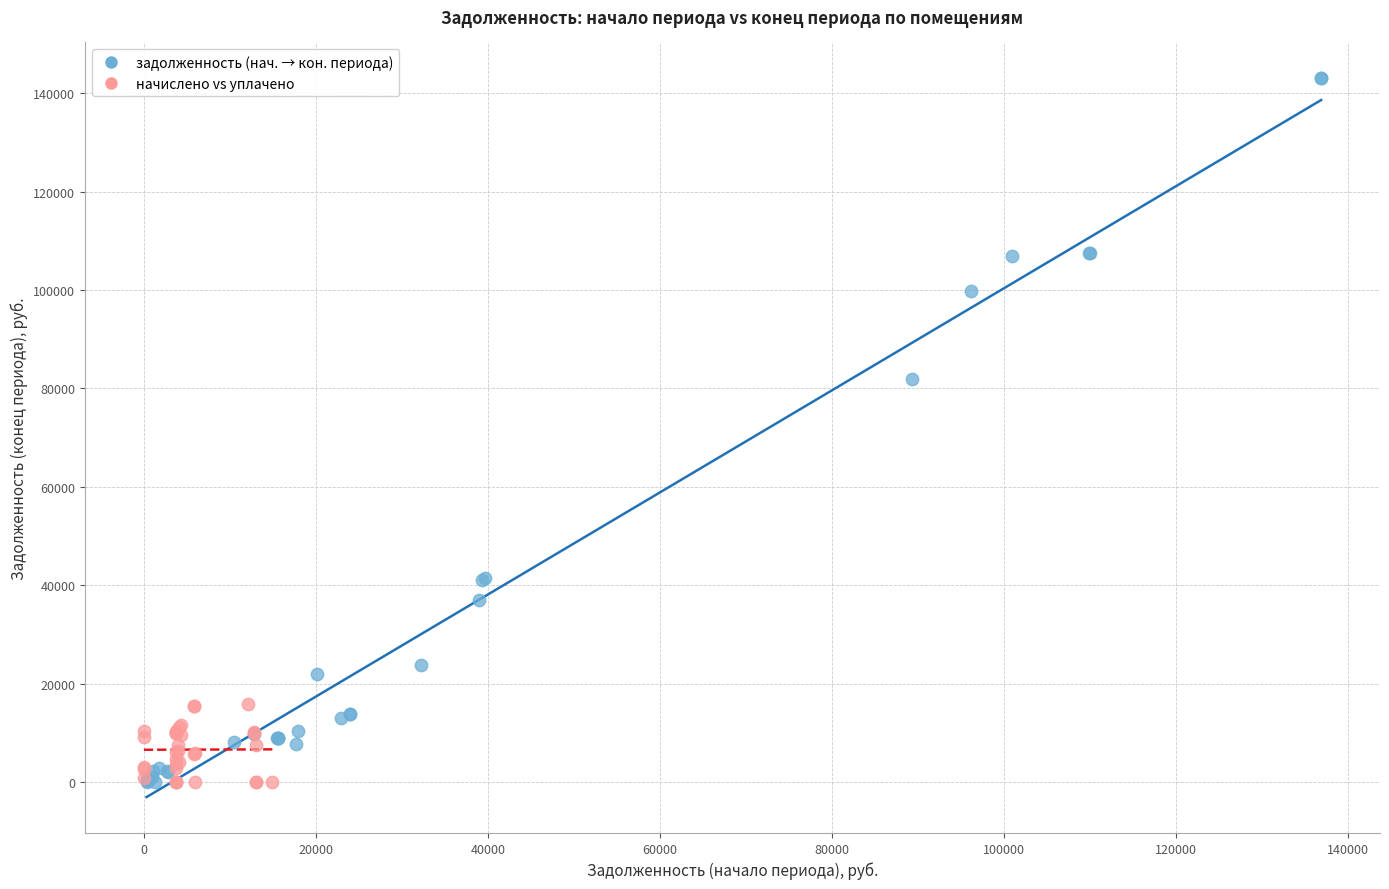

Which series contains the highest Y value?

задолженность (нач. → кон. периода)